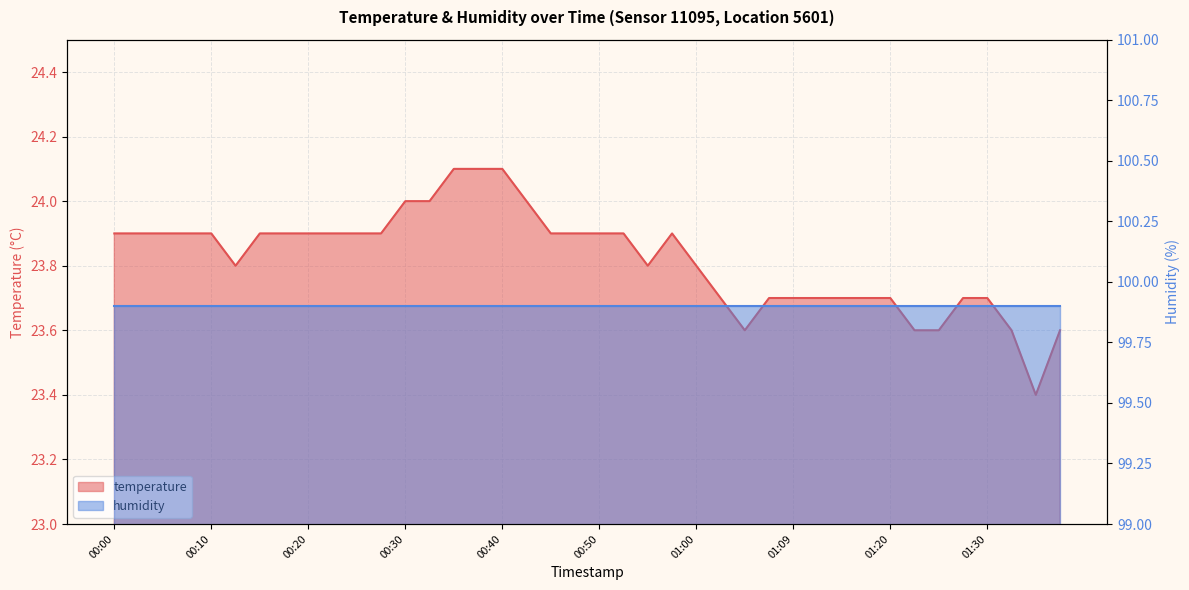

True or false: there are more than 2 points higher than both neighbors.

False